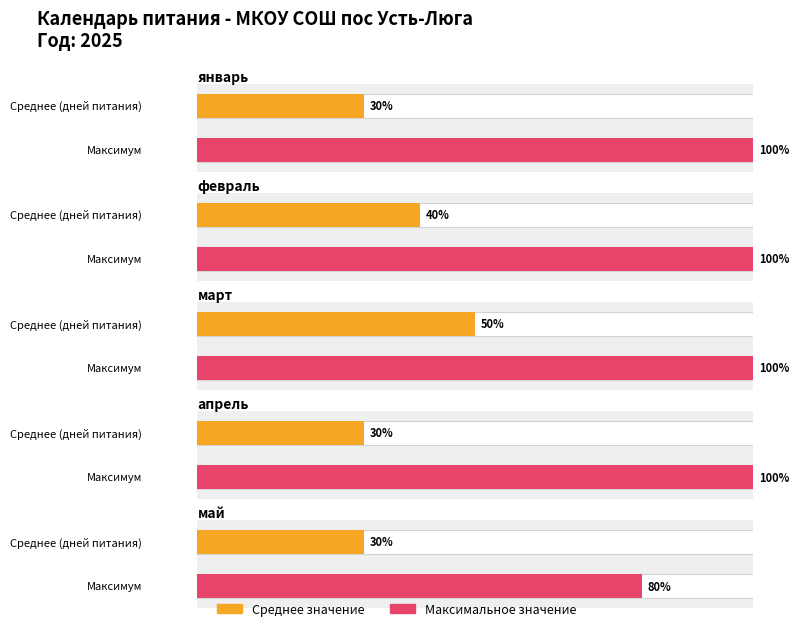

True or false: апрель has a value of 2 at май.

False